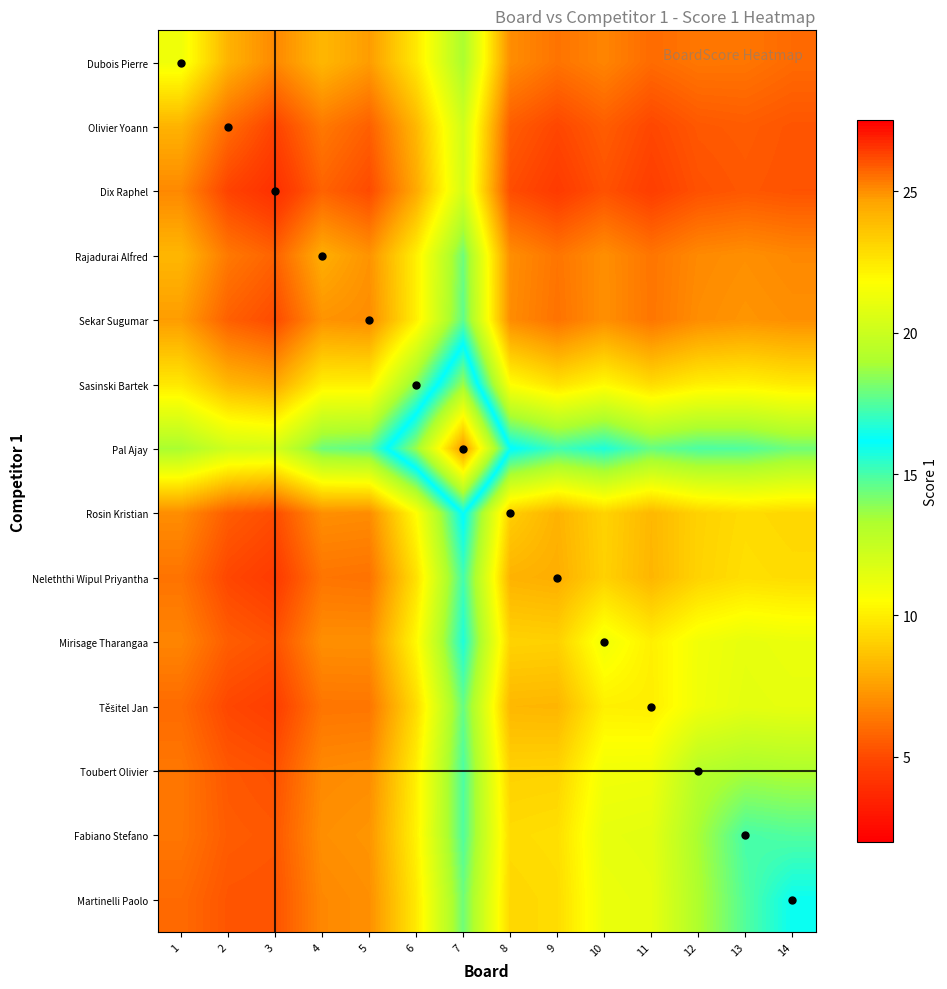

At how many categories does at least one series exceed 20?

1